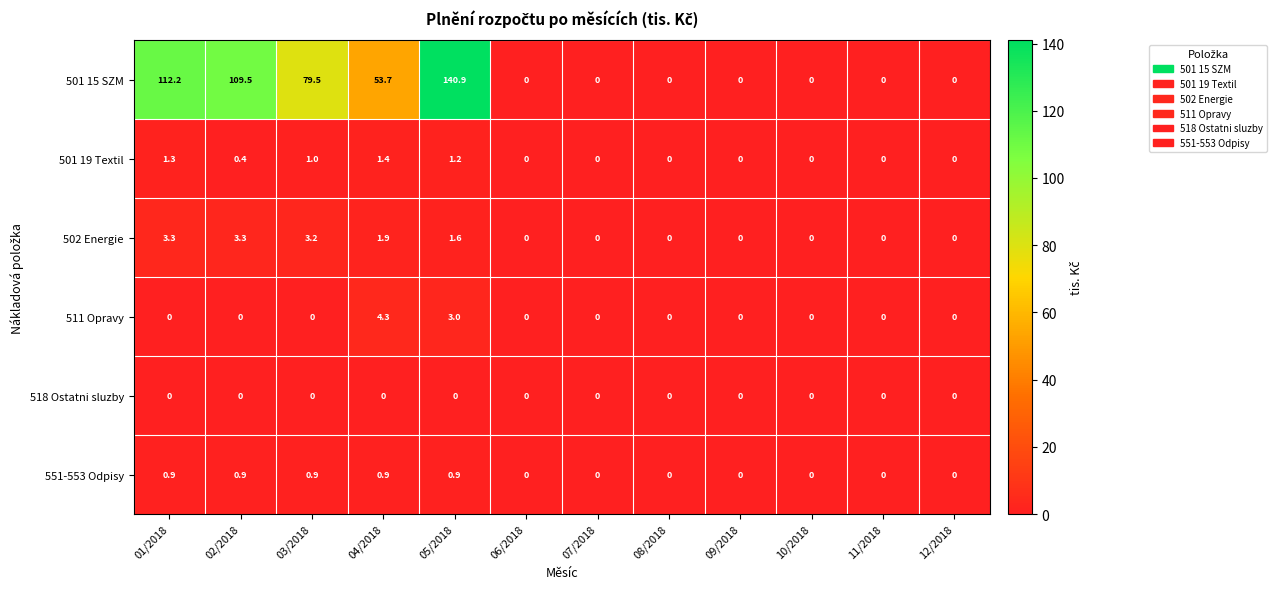

What is the greatest value displayed?

140.9